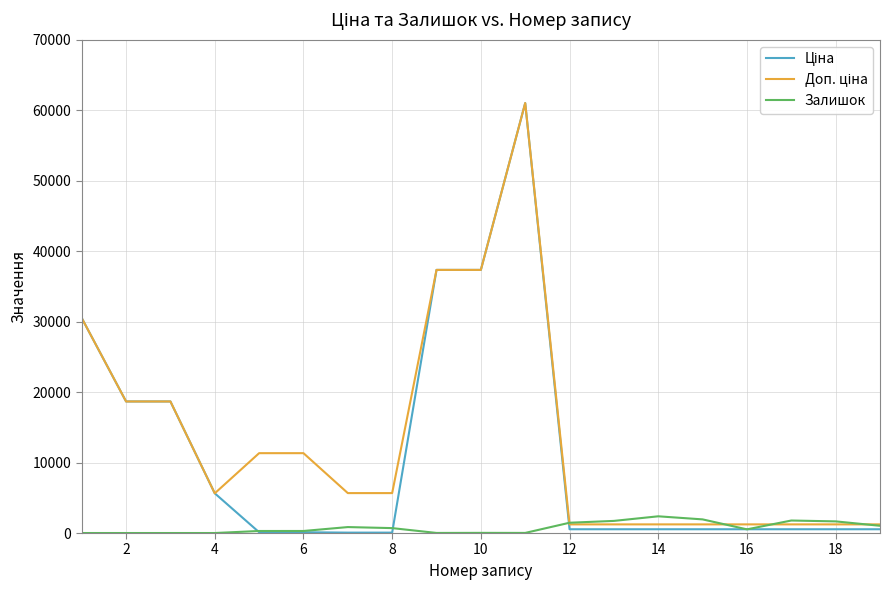

Rank the series by their maximum value, from highest to lowest.

Ціна, Доп. ціна, Залишок